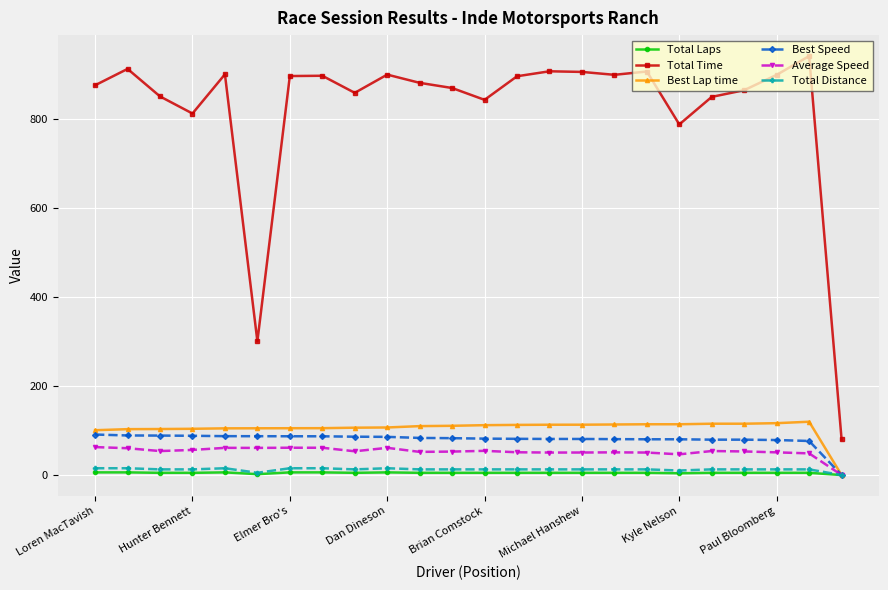

What is the greatest value displayed?

941.9